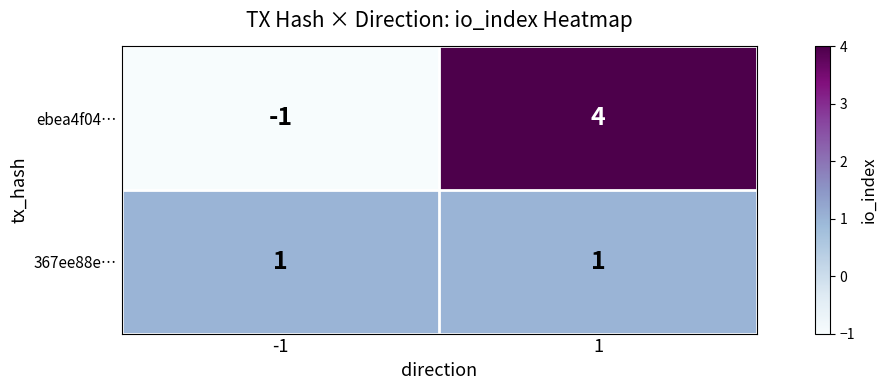

Which series has the largest total across all categories?

ebea4f04…